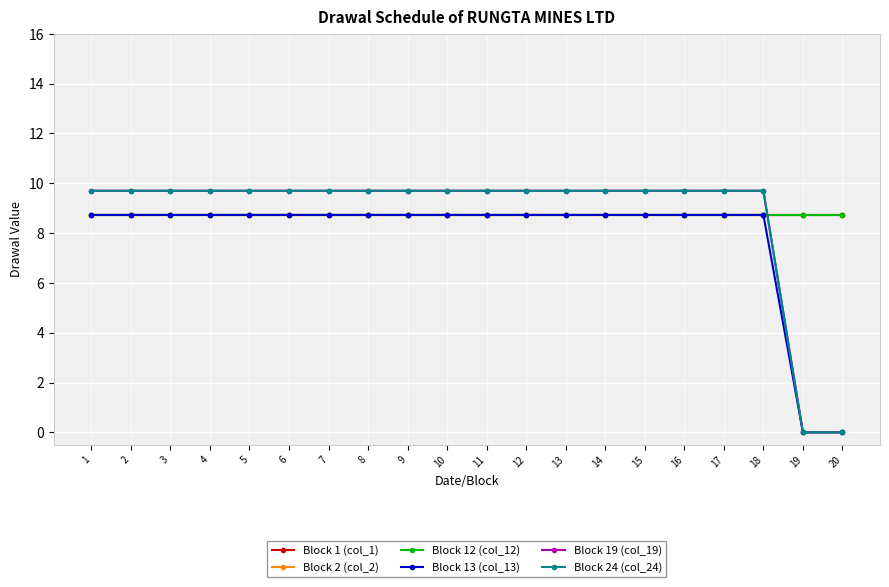

Between 8 and 5, which is larger?

8